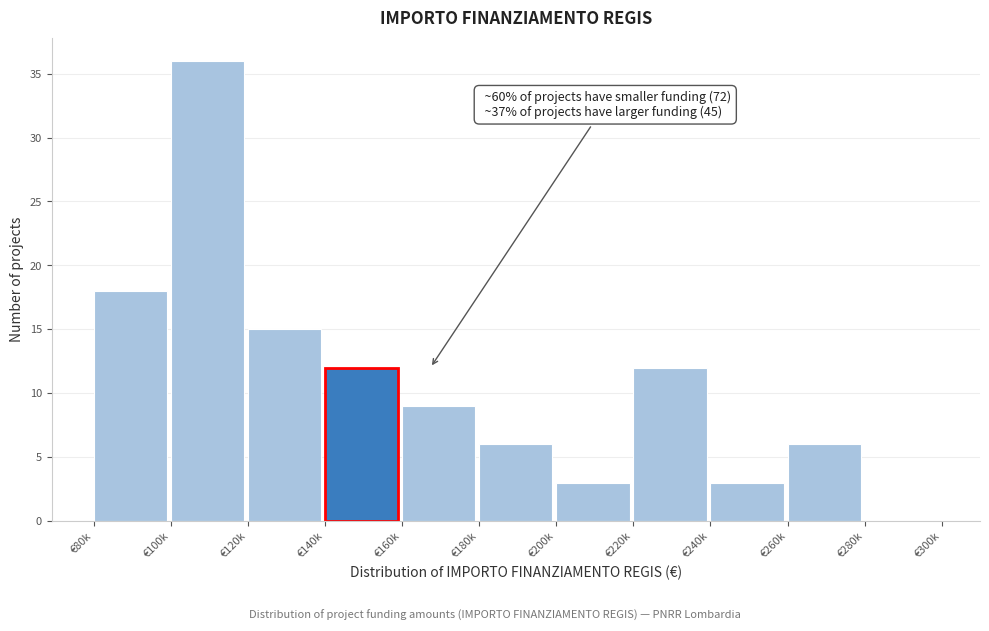

Reading right to left, list all the values displayed in this chart.

€280k=0	€260k=6	€240k=3	€220k=12	€200k=3	€180k=6	€160k=9	€140k=12	€120k=15	€100k=36	€80k=18